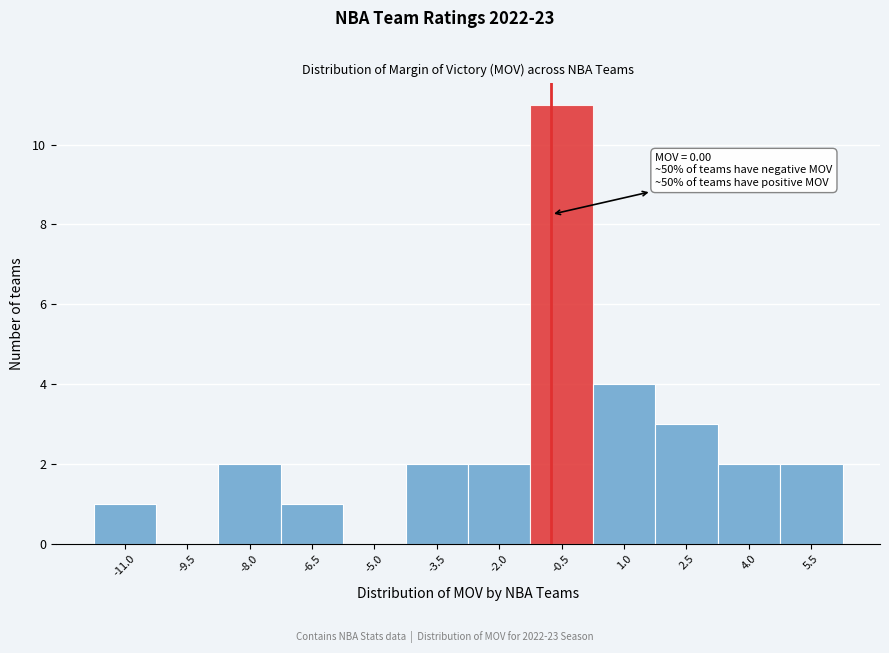

Reading left to right, transcribe all the data shown in this chart.

-11.0=1	-9.5=0	-8.0=2	-6.5=1	-5.0=0	-3.5=2	-2.0=2	-0.5=11	1.0=4	2.5=3	4.0=2	5.5=2